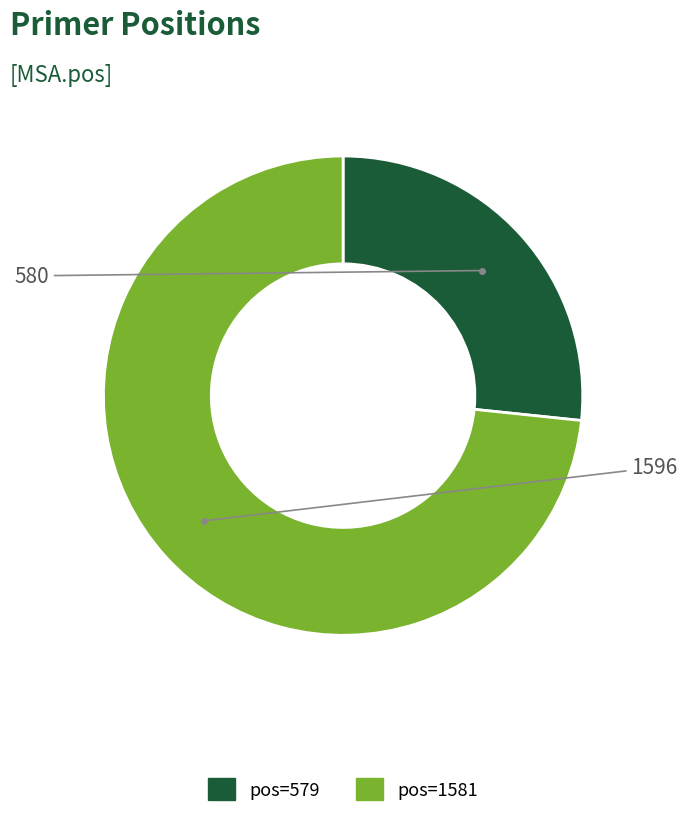

Is there any slice that represents more than half of the pie?

Yes